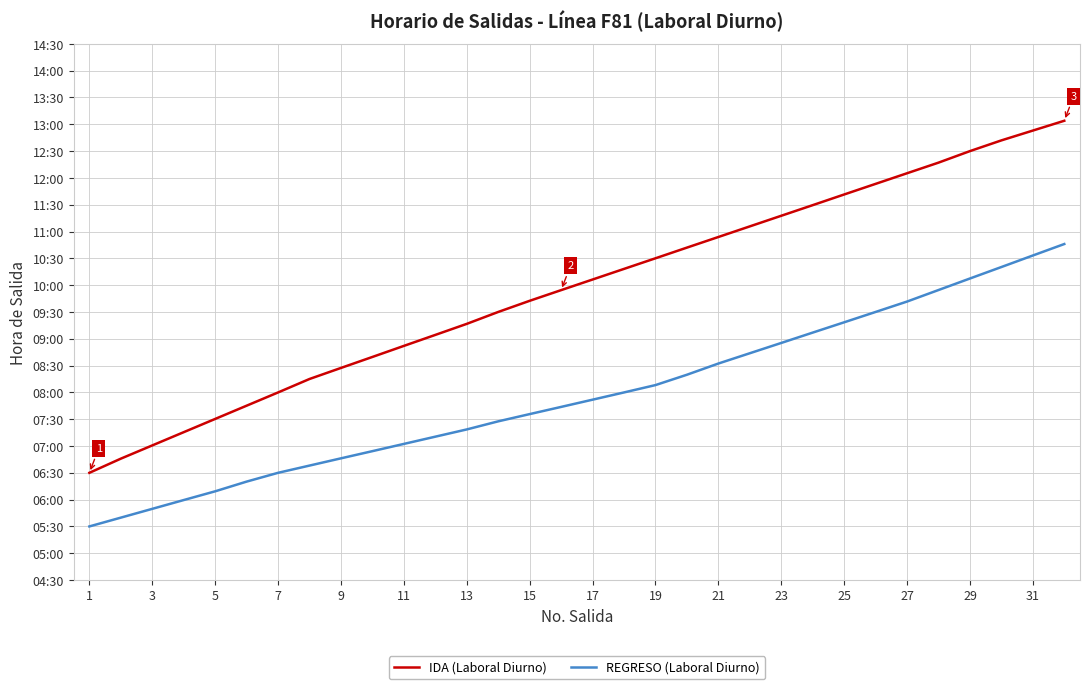

Does the chart display data point markers on the line(s)?

No